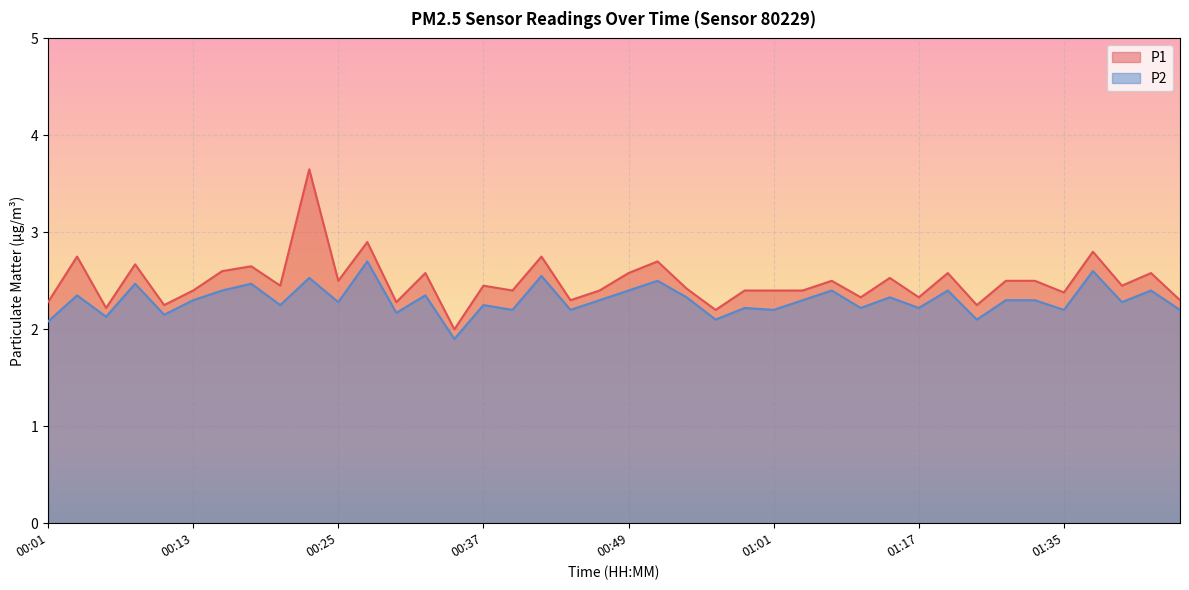

How many series are shown in this chart?

2